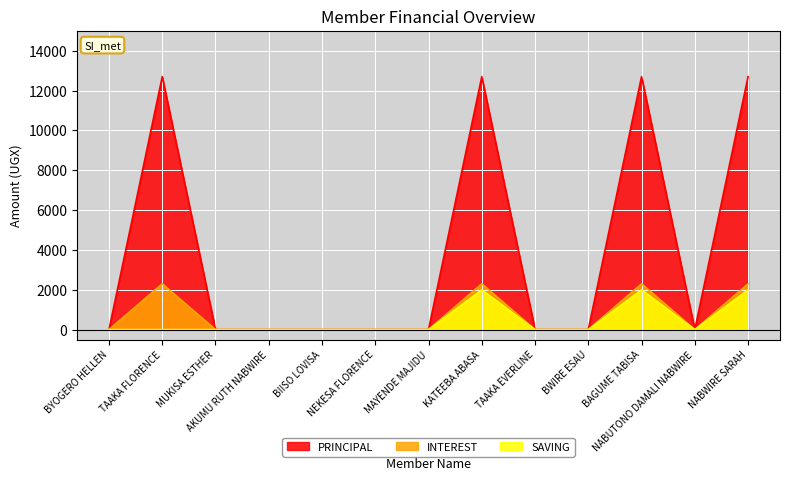

Rank the categories by SAVING value from lowest to highest.

BYOGERO HELLEN, TAAKA FLORENCE, MUKISA ESTHER, AKUMU RUTH NABWIRE, BIISO LOVISA, NEKESA FLORENCE, MAYENDE MAJIDU, TAAKA EVERLINE, BWIRE ESAU, NABUTONO DAMALI NABWIRE, KATEEBA ABASA, BAGUME TABISA, NABWIRE SARAH